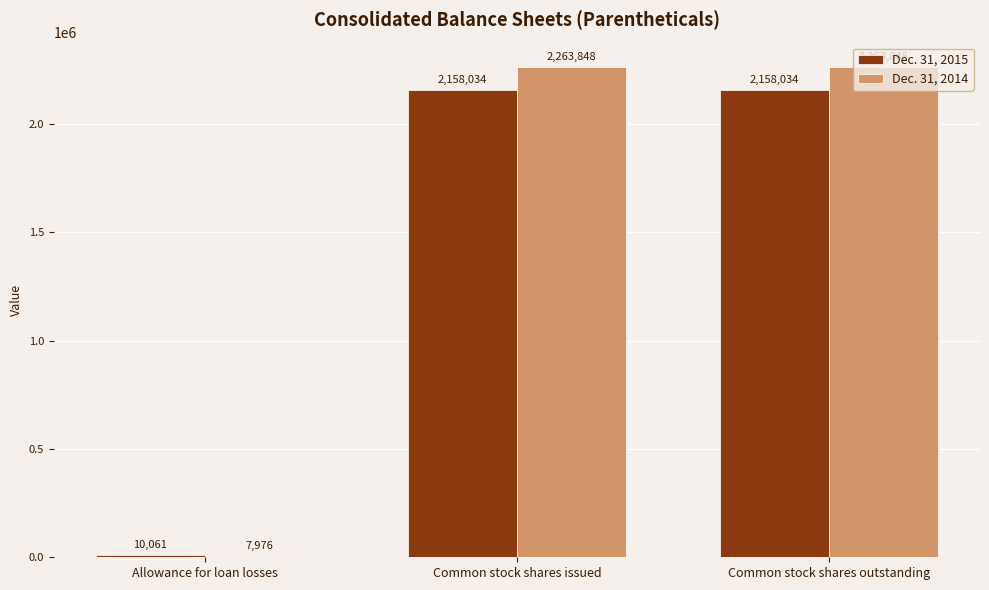

Does the chart contain stacked bars?

No